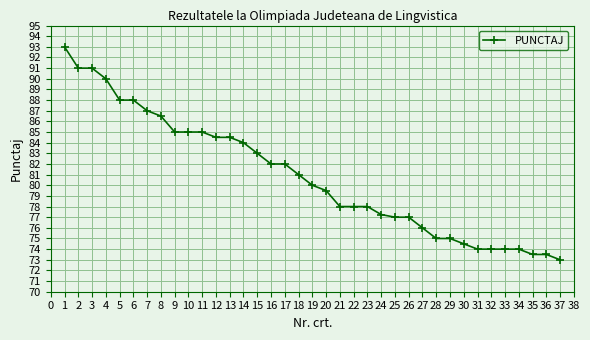

Is it true that the value at 13 is 84.5?

True